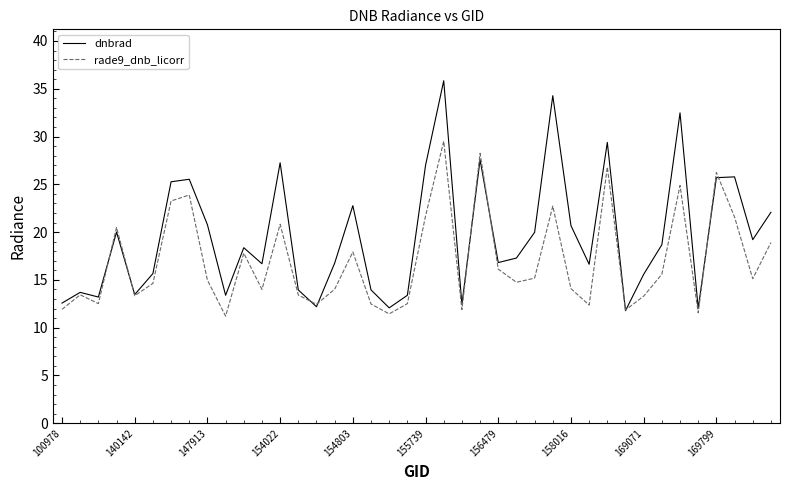

Rank the series by their average value, from highest to lowest.

dnbrad, rade9_dnb_licorr